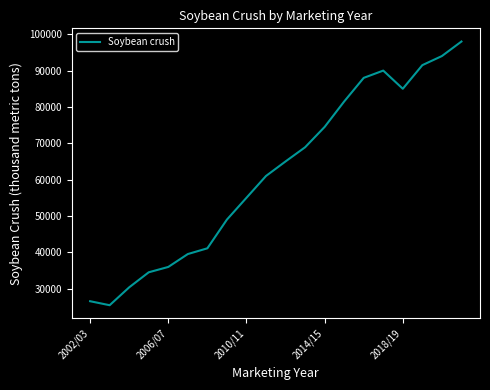

What is the difference between the maximum and minimum values?

72561